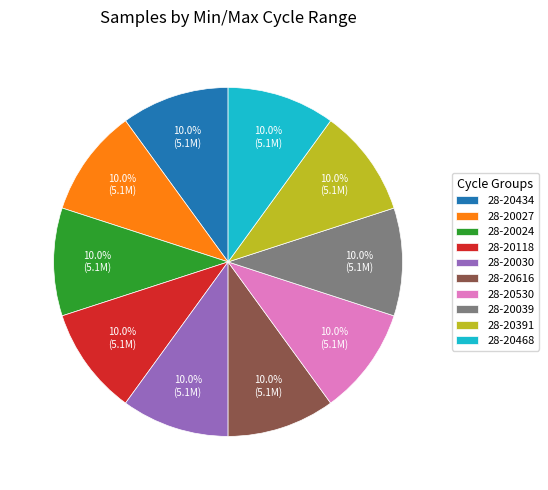

Approximately how many times larger is the value at 28-20434 compared to 28-20118?

1.0